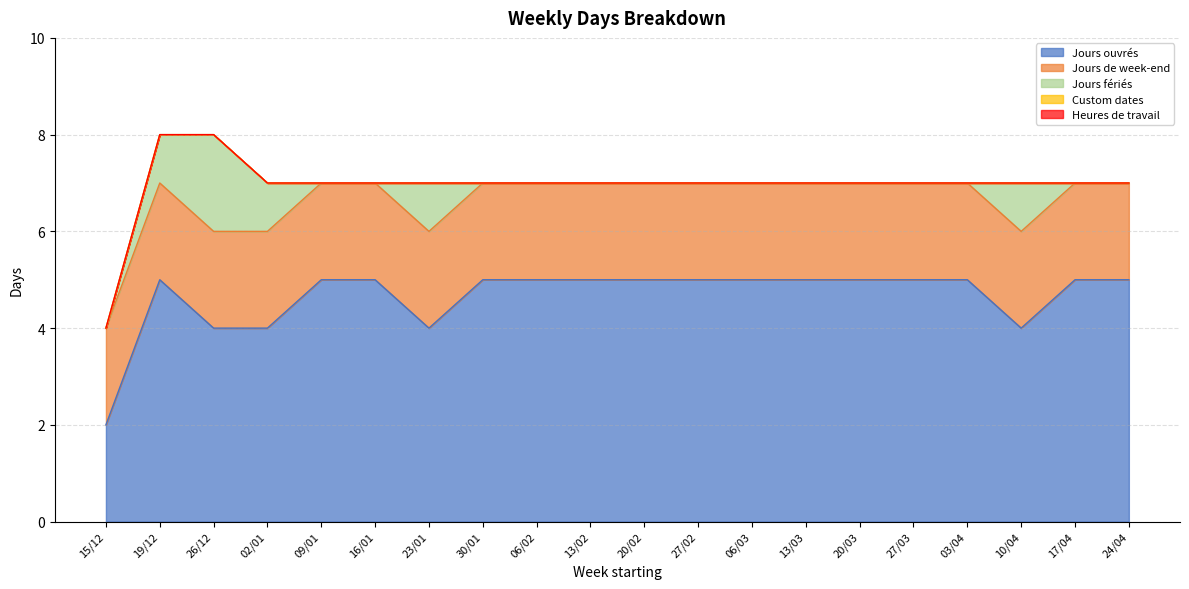

Reading left to right, transcribe all the data shown in this chart.

Jours ouvrés: 15/12=2	19/12=5	26/12=4	02/01=4	09/01=5	16/01=5	23/01=4	30/01=5	06/02=5	13/02=5	20/02=5	27/02=5	06/03=5	13/03=5	20/03=5	27/03=5	03/04=5	10/04=4	17/04=5	24/04=5
Jours de week-end: 15/12=2	19/12=2	26/12=2	02/01=2	09/01=2	16/01=2	23/01=2	30/01=2	06/02=2	13/02=2	20/02=2	27/02=2	06/03=2	13/03=2	20/03=2	27/03=2	03/04=2	10/04=2	17/04=2	24/04=2
Jours fériés: 15/12=0	19/12=1	26/12=2	02/01=1	09/01=0	16/01=0	23/01=1	30/01=0	06/02=0	13/02=0	20/02=0	27/02=0	06/03=0	13/03=0	20/03=0	27/03=0	03/04=0	10/04=1	17/04=0	24/04=0
Custom dates: 15/12=0	19/12=0	26/12=0	02/01=0	09/01=0	16/01=0	23/01=0	30/01=0	06/02=0	13/02=0	20/02=0	27/02=0	06/03=0	13/03=0	20/03=0	27/03=0	03/04=0	10/04=0	17/04=0	24/04=0
Heures de travail: 15/12=0	19/12=0	26/12=0	02/01=0	09/01=0	16/01=0	23/01=0	30/01=0	06/02=0	13/02=0	20/02=0	27/02=0	06/03=0	13/03=0	20/03=0	27/03=0	03/04=0	10/04=0	17/04=0	24/04=0